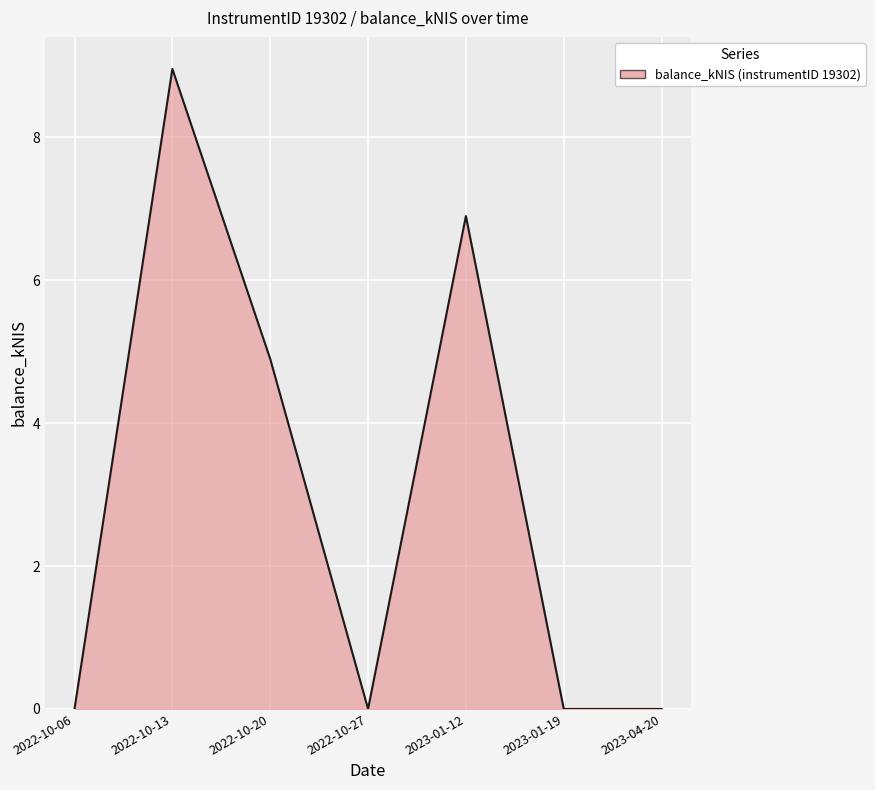

What is the change in value from 2022-10-13 to 2023-01-12?

-2.1